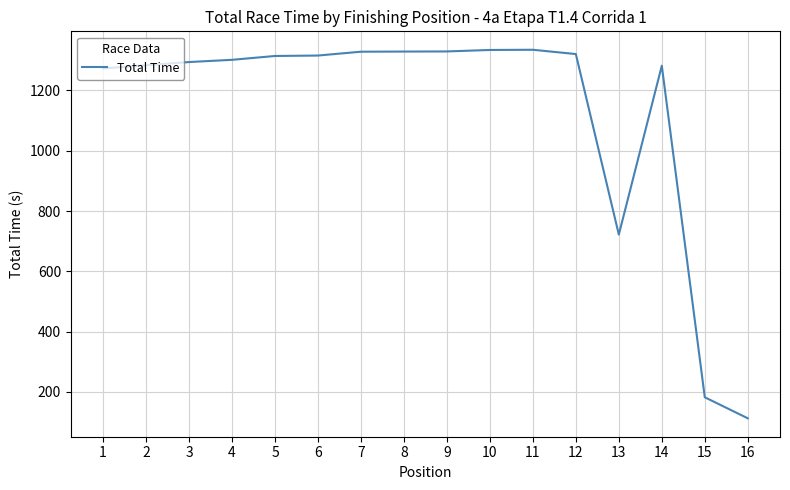

True or false: the data has more than 1 interior local peaks.

True